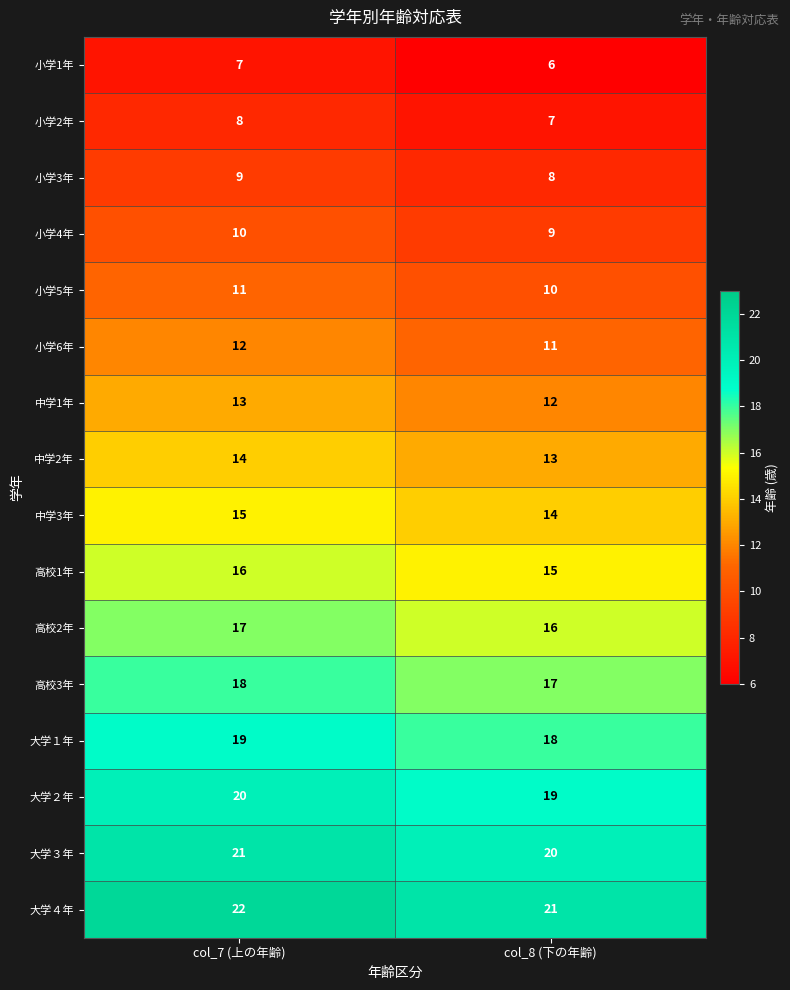

What is the smallest value displayed?

6